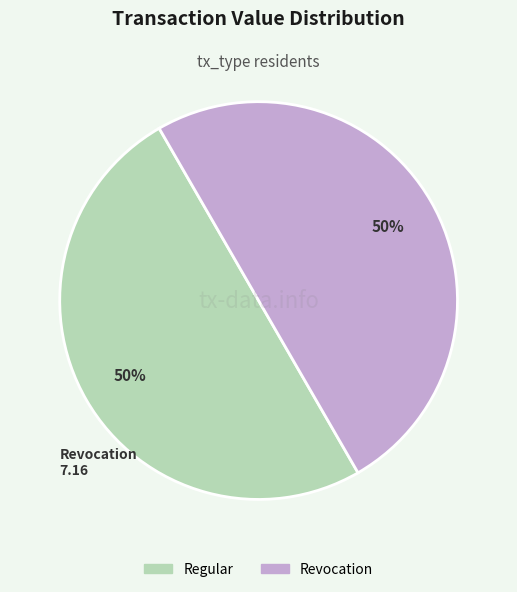

Is the sum of Revocation and Regular greater than half?

Yes